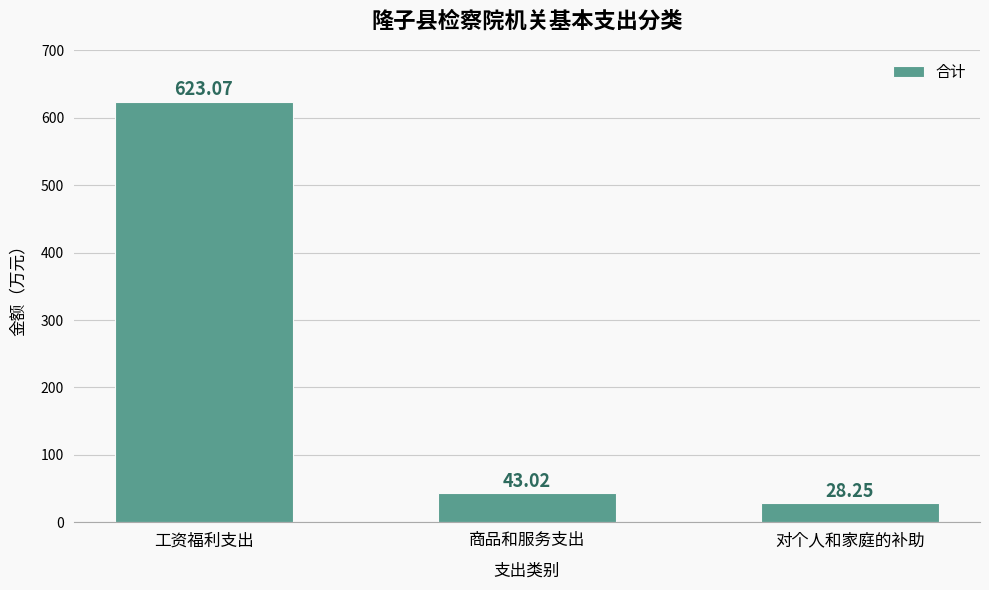

Rank the categories by value from highest to lowest.

工资福利支出, 商品和服务支出, 对个人和家庭的补助